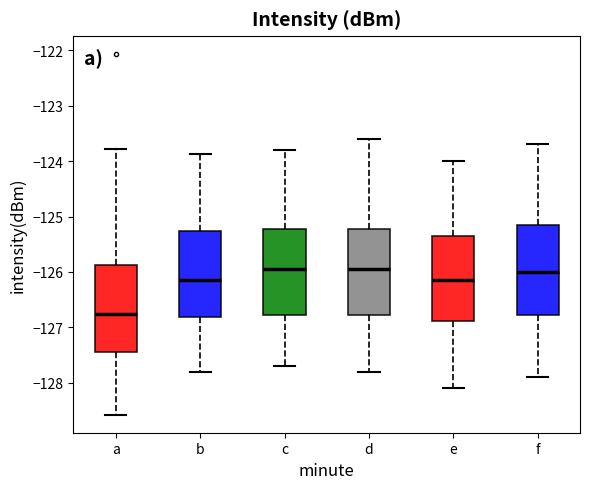

Reading left to right, read every box against the y-axis: the position of its median line, the range the box covers, and the ends of its whiskers. The values are not printed on the chart, so give them approximately, as read against the axis.

a: median -126.8, box -127.5 to -125.9, whiskers -128.6 to -123.8
b: median -126.1, box -126.8 to -125.3, whiskers -127.8 to -123.9
c: median -125.9, box -126.8 to -125.2, whiskers -127.7 to -123.8
d: median -125.9, box -126.8 to -125.2, whiskers -127.8 to -123.6
e: median -126.1, box -126.9 to -125.3, whiskers -128.1 to -124.0
f: median -126.0, box -126.8 to -125.1, whiskers -127.9 to -123.7